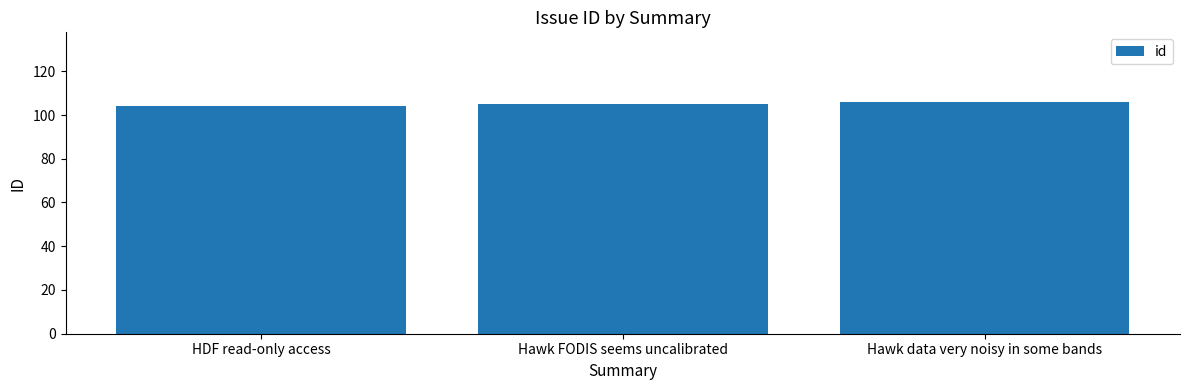

Reading right to left, list all the values displayed in this chart.

Hawk data very noisy in some bands=106	Hawk FODIS seems uncalibrated=105	HDF read-only access=104